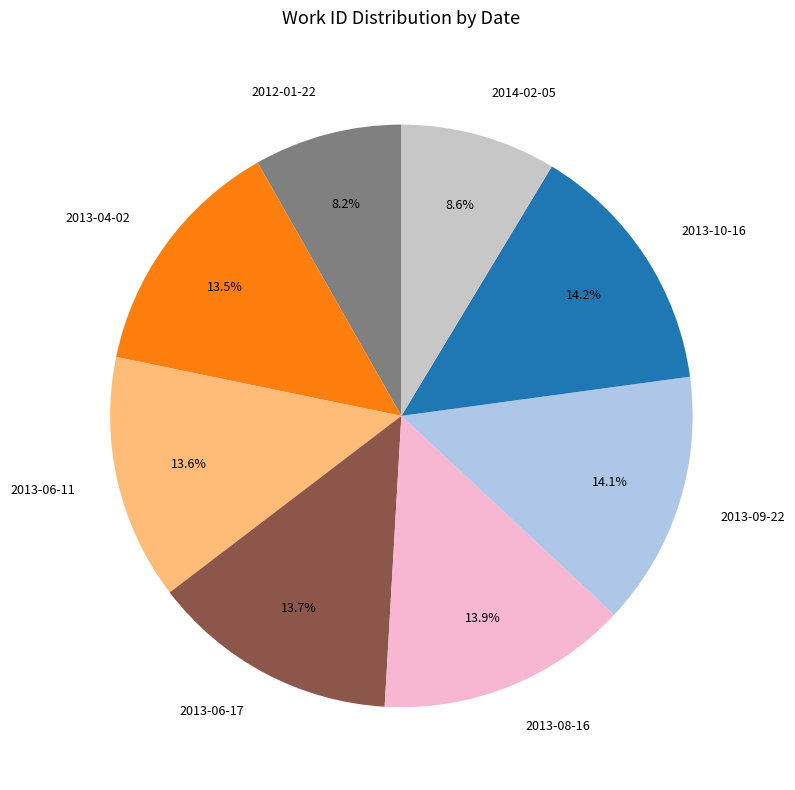

Is 2013-06-11 the majority of the pie?

No